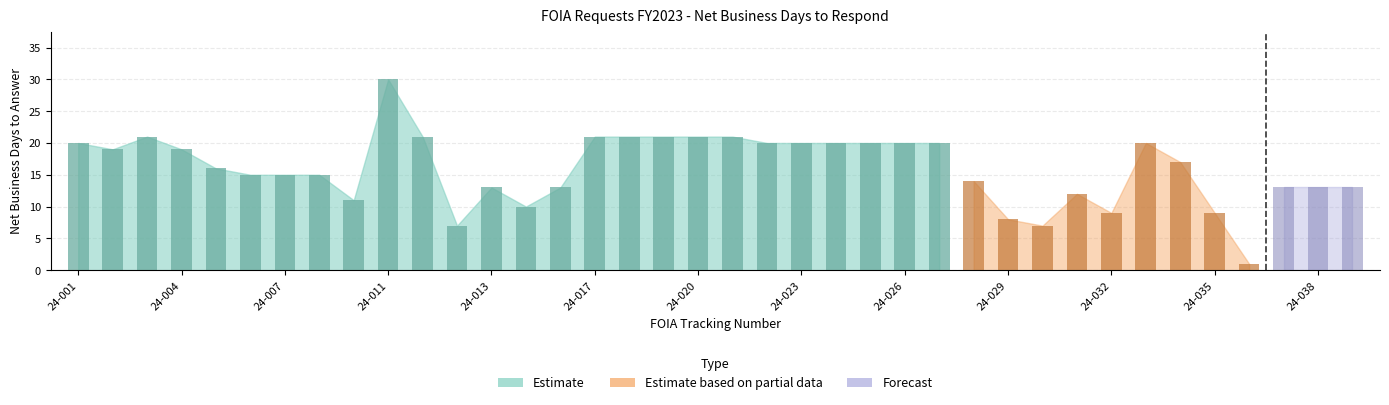

Reading left to right, what are all the values shown in this chart?

20	19	21	19	16	15	15	15	11	30	21	7	13	10	13	21	21	21	21	21	20	20	20	20	20	20	14	8	7	12	9	20	17	9	1	13	13	13